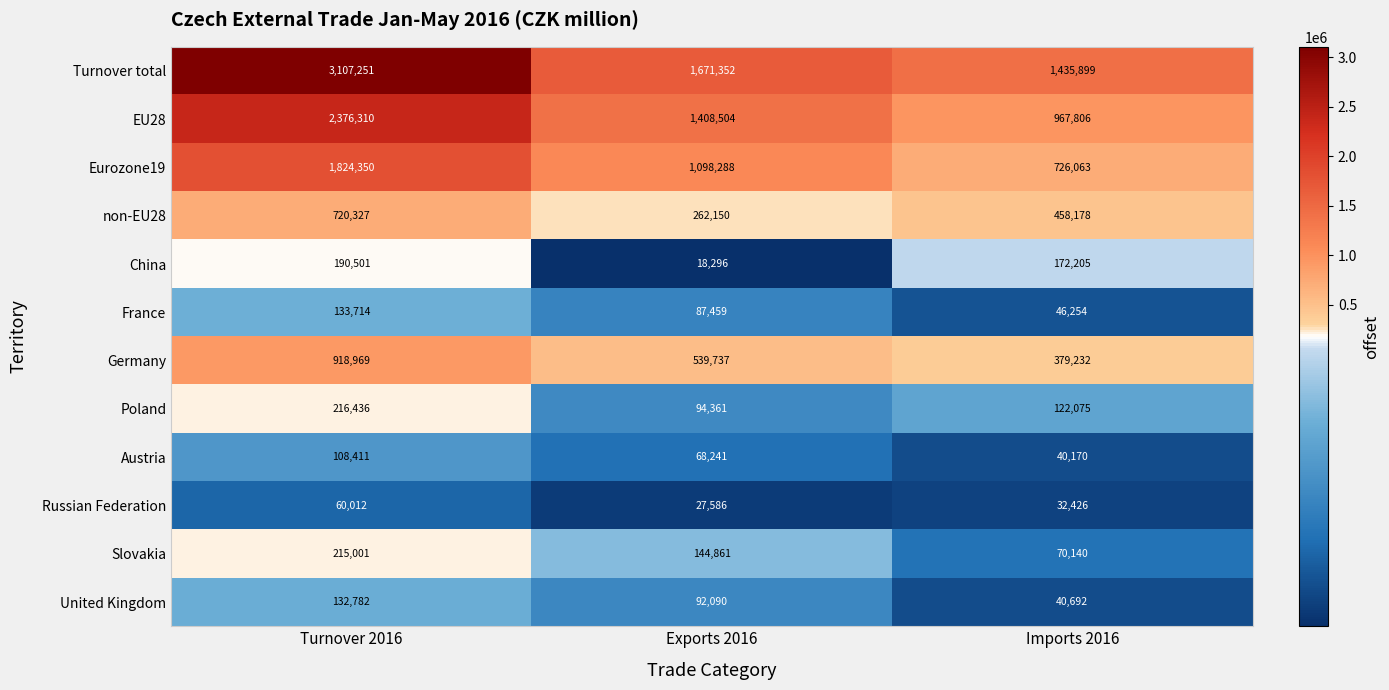

The Slovakia series shows 241802 at Exports 2016. True or false?

False